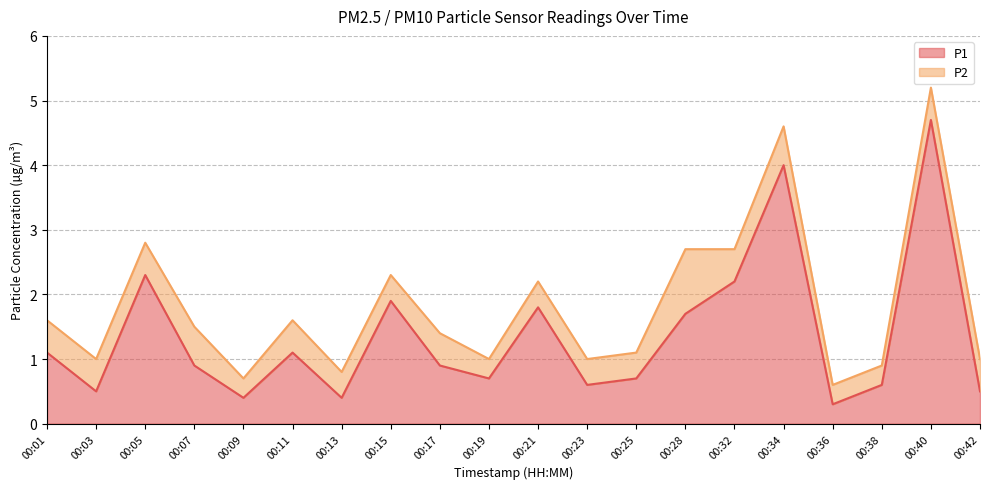

At which category does the chart reach its minimum across all series?

00:36